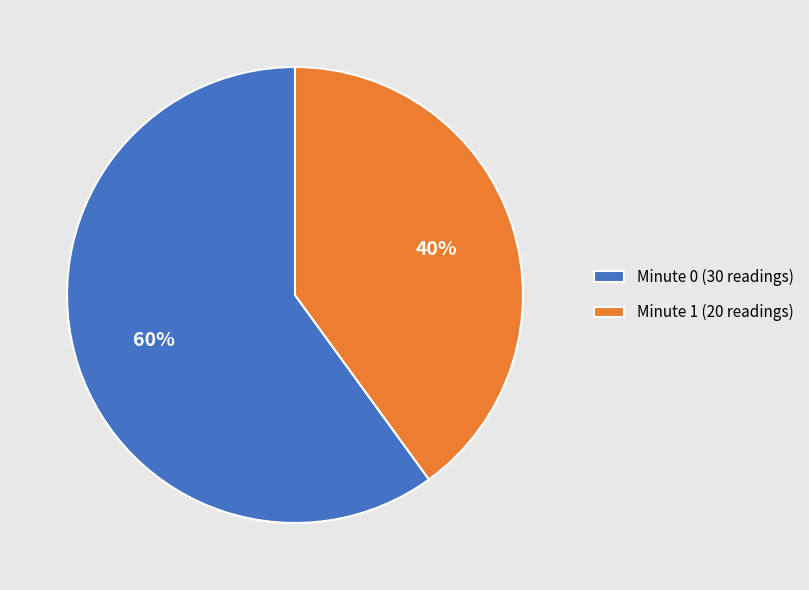

Rank the categories by value from highest to lowest.

Minute 0 (30 readings), Minute 1 (20 readings)